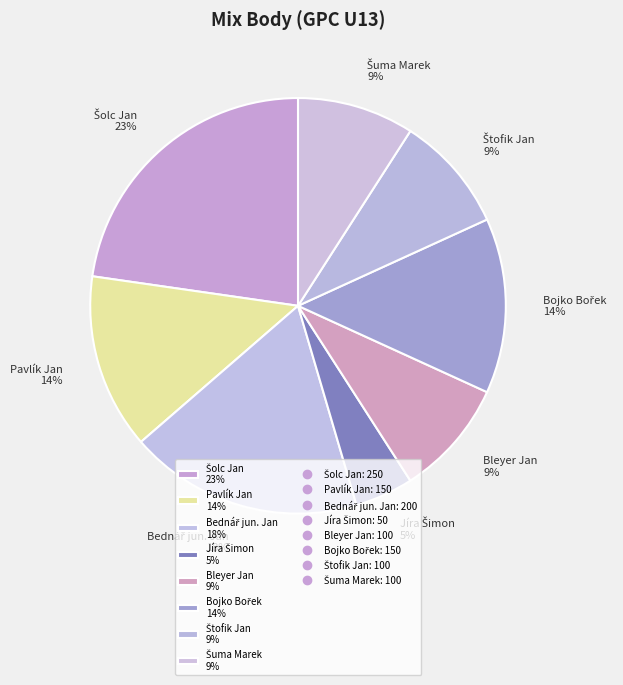

Is there any slice that represents more than half of the pie?

No